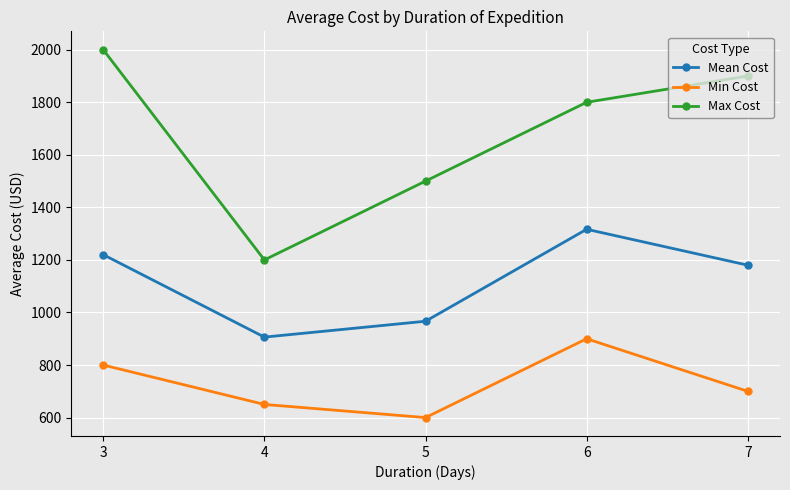

At which label is Mean Cost closest to 1111?

7